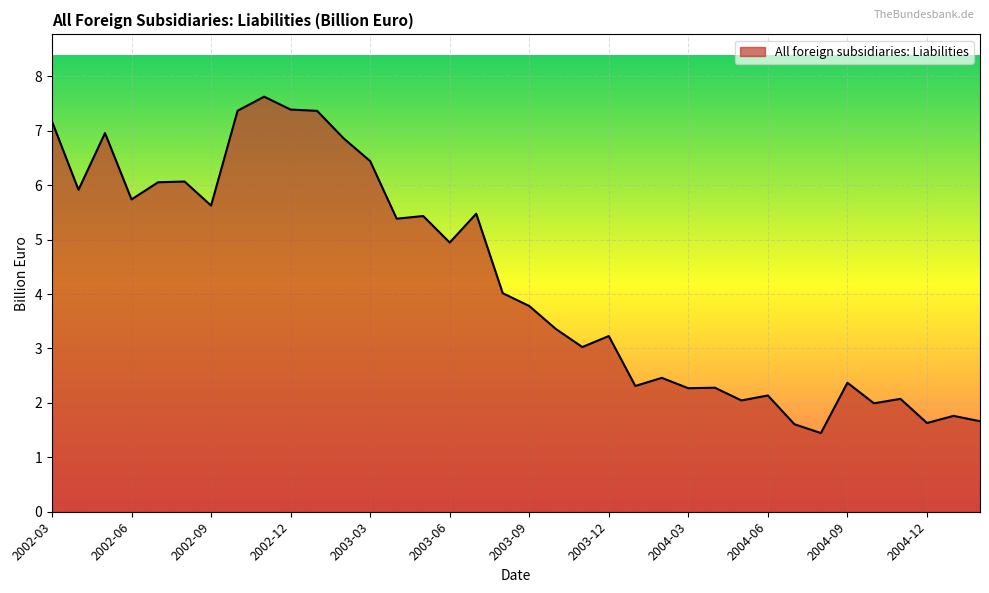

Does the chart have visible grid lines?

Yes